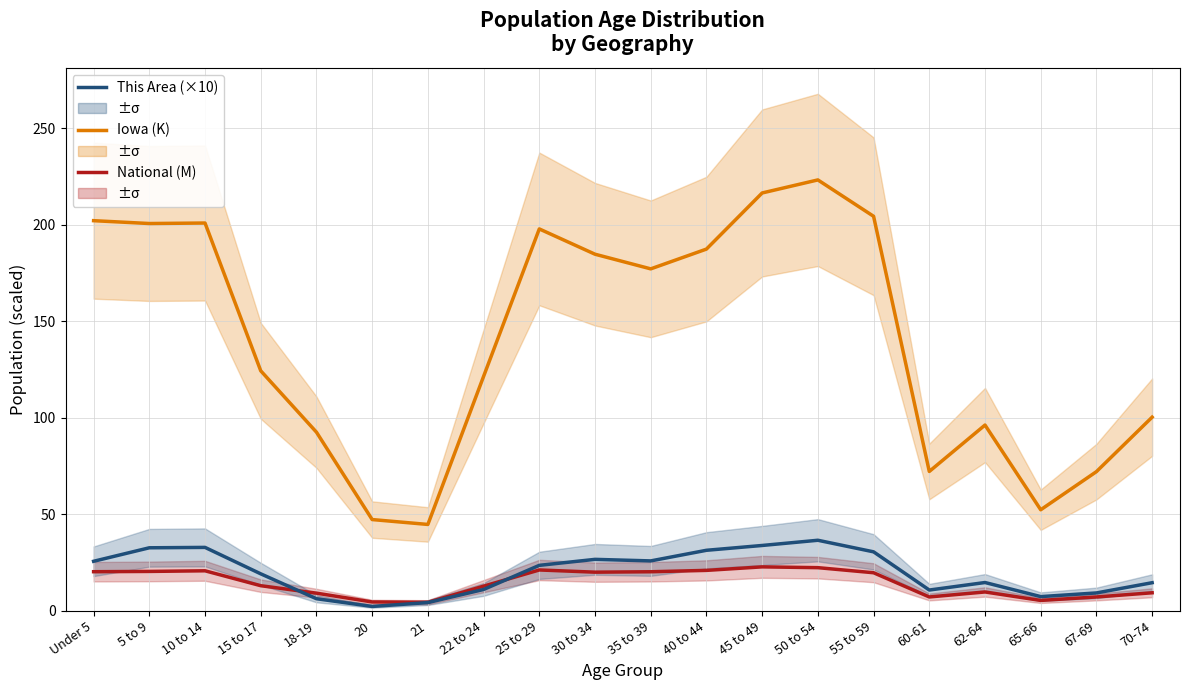

What position from the left is 20?

6